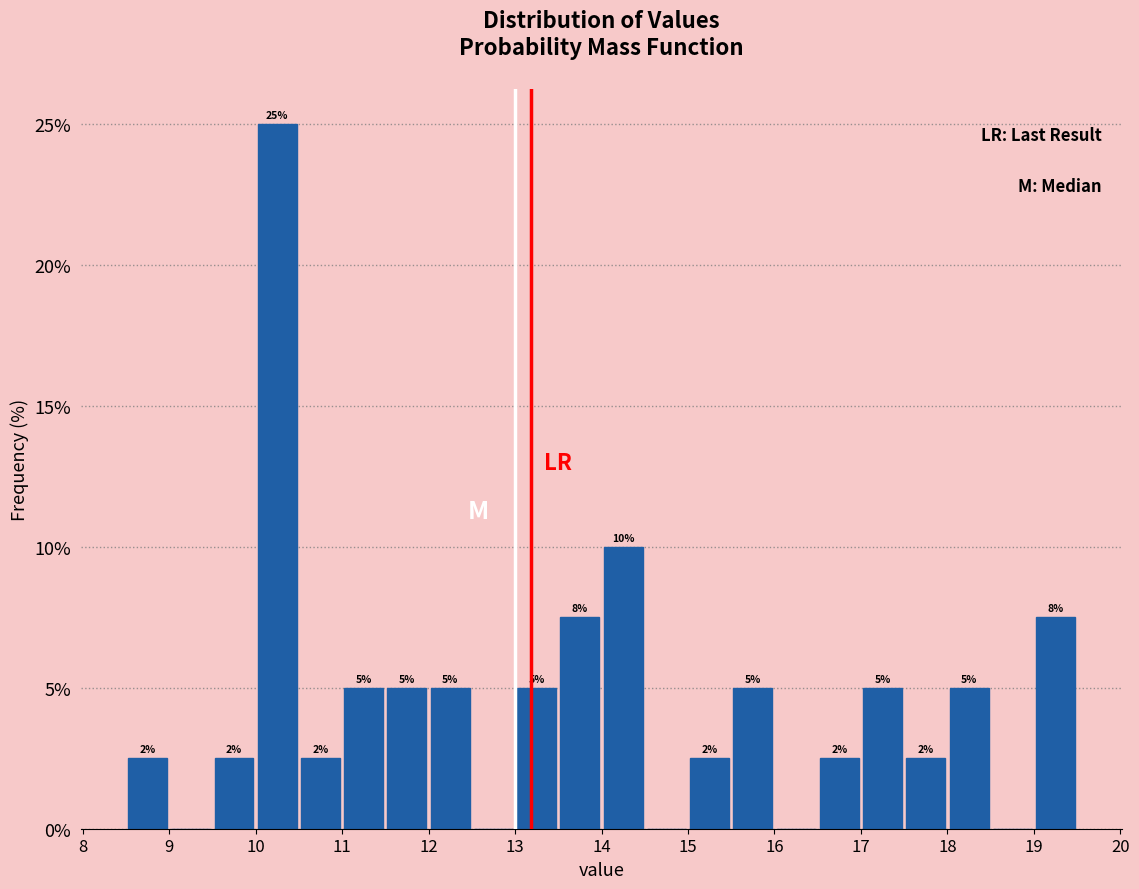

Over which range of the x-axis is the bar tallest?

10.0 to 10.5